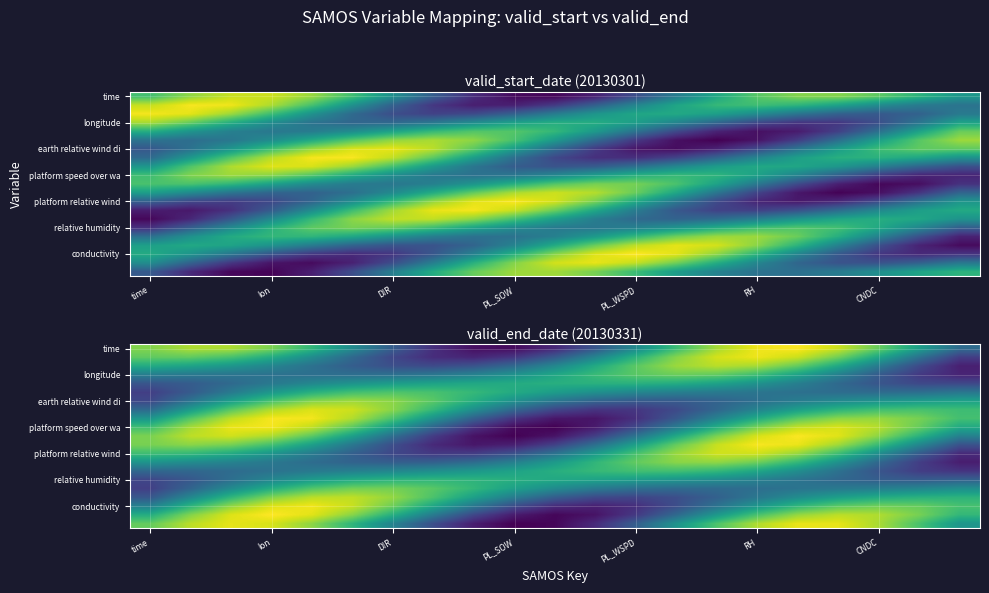

What is the greatest value displayed?

1.0